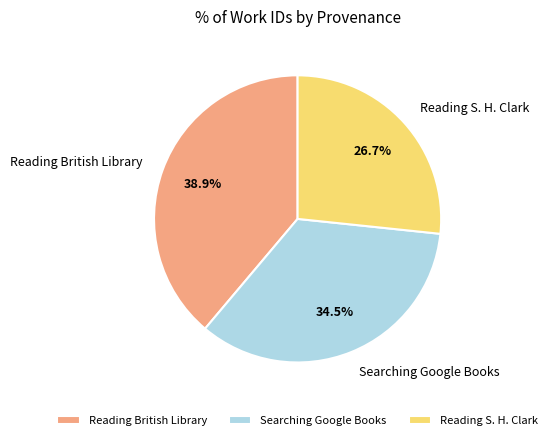

Which slice is the largest?

Reading British Library